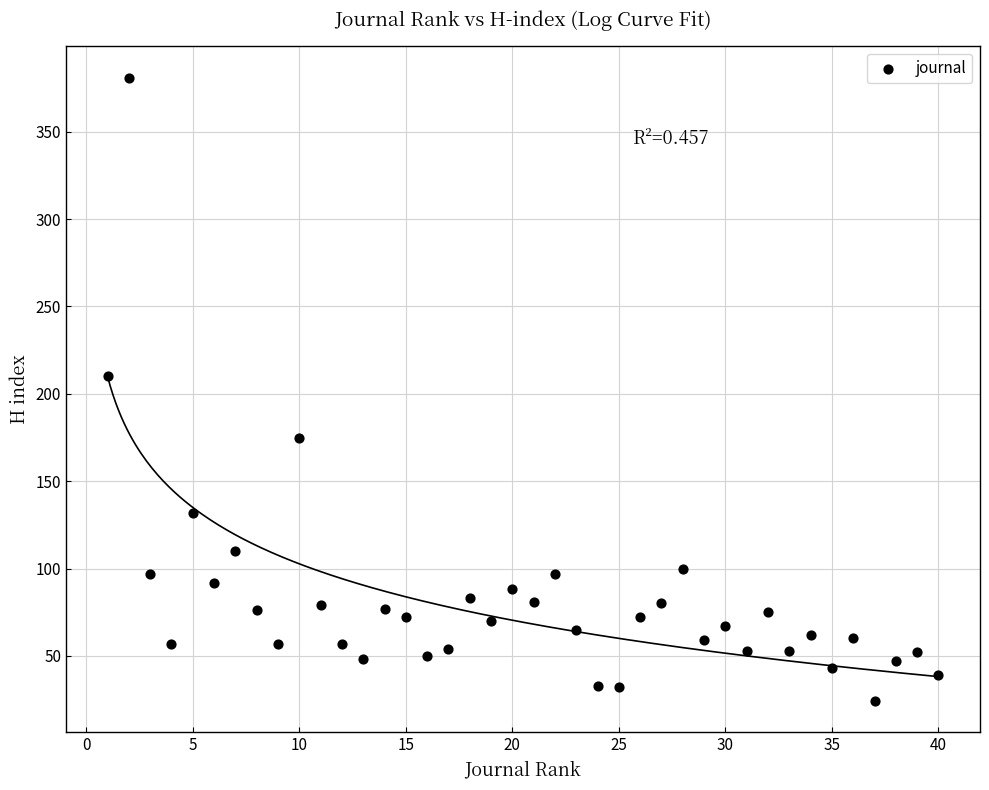

What is the range of X values (max minus min)?

39